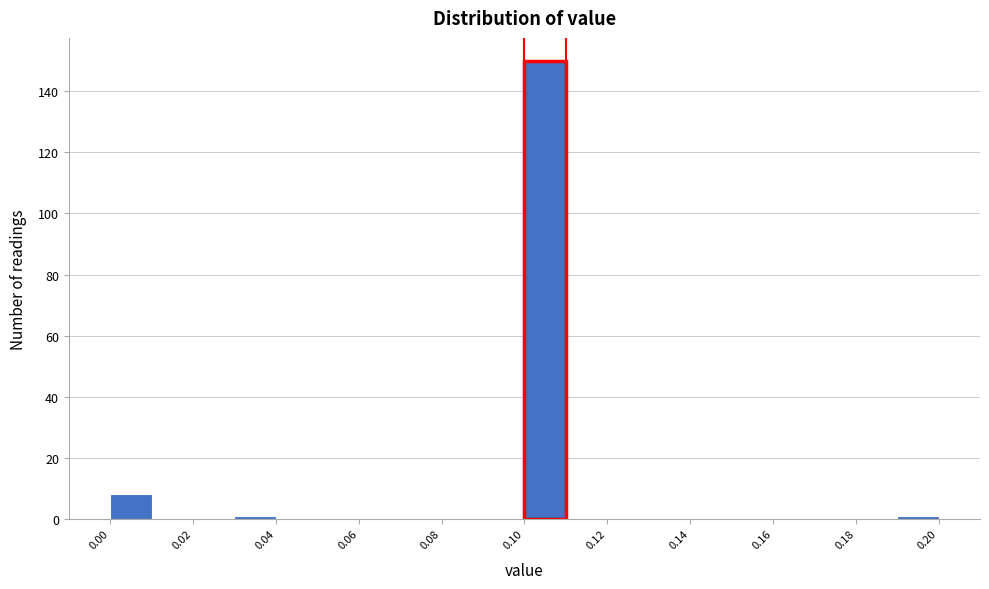

Reading left to right, list every bar in this chart as the range it spans on the x-axis followed by its height. The values are not printed on the chart, so give them approximately, as read against the axis.

0.00 to 0.01: 8
0.01 to 0.02: 0
0.02 to 0.03: 0
0.03 to 0.04: under 2
0.04 to 0.05: 0
0.05 to 0.06: 0
0.06 to 0.07: 0
0.07 to 0.08: 0
0.08 to 0.09: 0
0.09 to 0.10: 0
0.10 to 0.11: 150
0.11 to 0.12: 0
0.12 to 0.13: 0
0.13 to 0.14: 0
0.14 to 0.15: 0
0.15 to 0.16: 0
0.16 to 0.17: 0
0.17 to 0.18: 0
0.18 to 0.19: 0
0.19 to 0.20: under 2